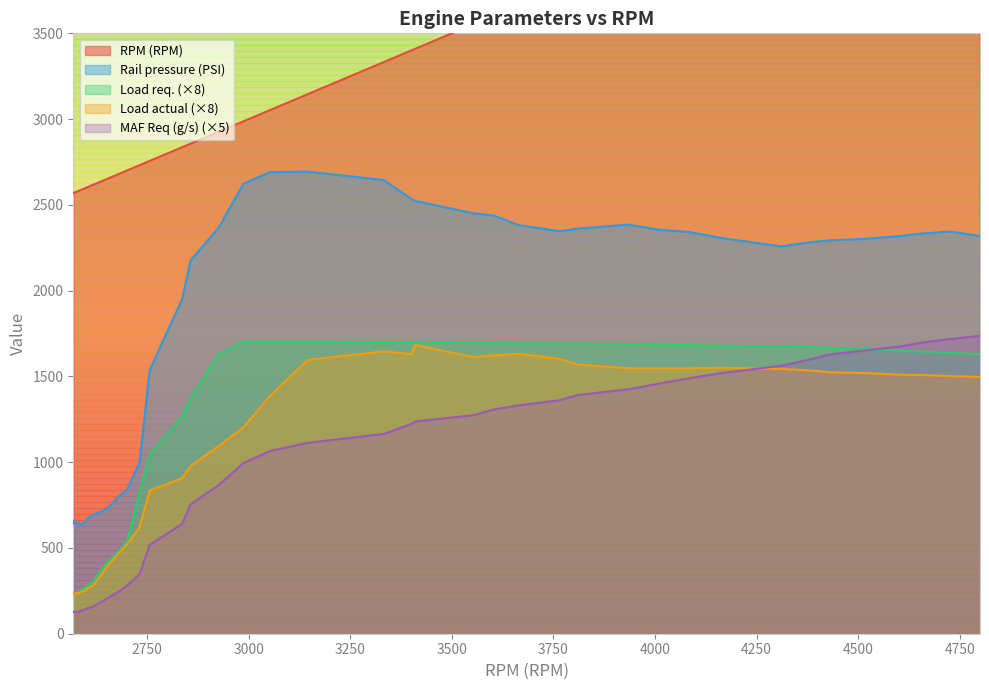

What is the total value across all series at 3400?

10487.3